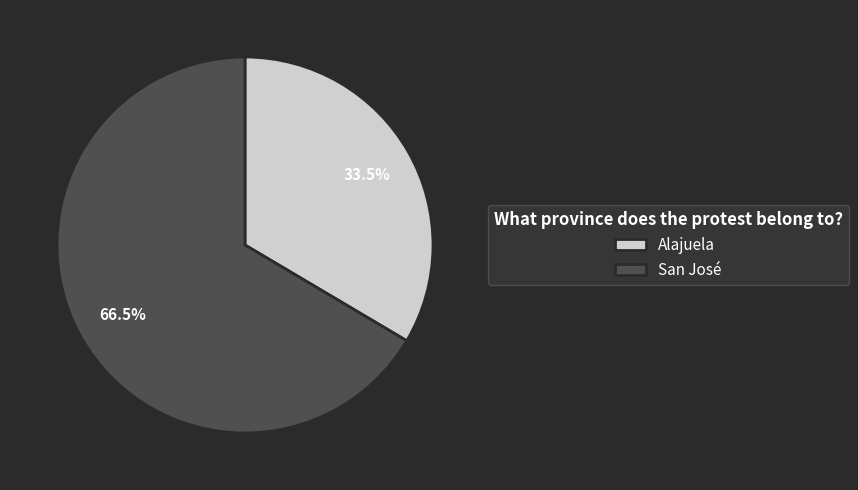

Which slice is the smallest?

Alajuela